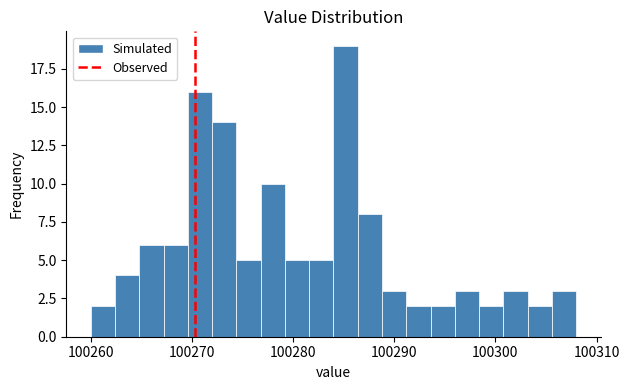

Read against the x-axis, roughly where is the centre of the tallest bar?

100285